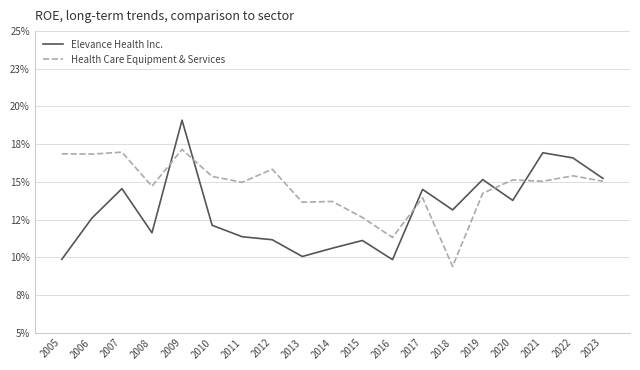

What is the highest value of the Health Care Equipment & Services series?

0.2